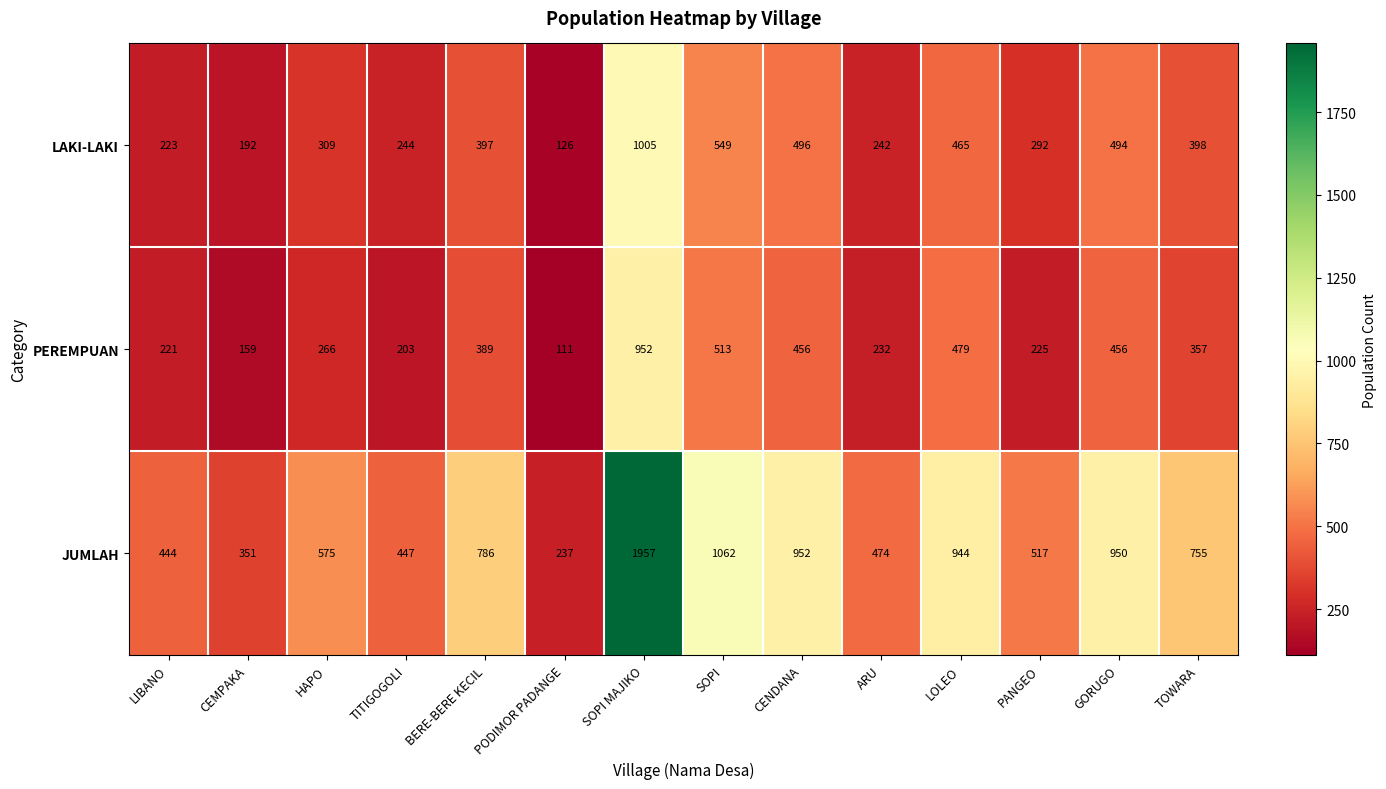

What is the maximum value for LAKI-LAKI?

1005